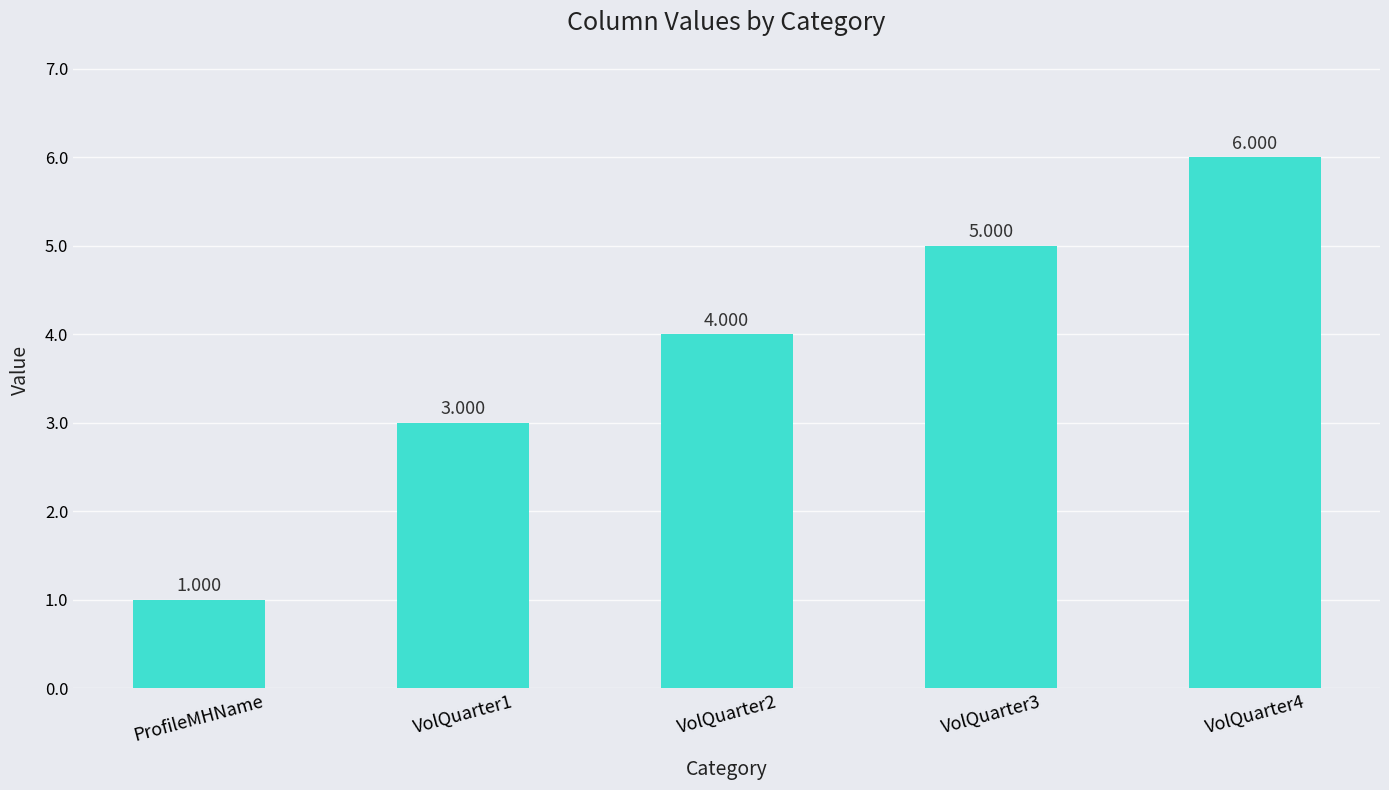

List the labels in order of value, largest first.

VolQuarter4, VolQuarter3, VolQuarter2, VolQuarter1, ProfileMHName